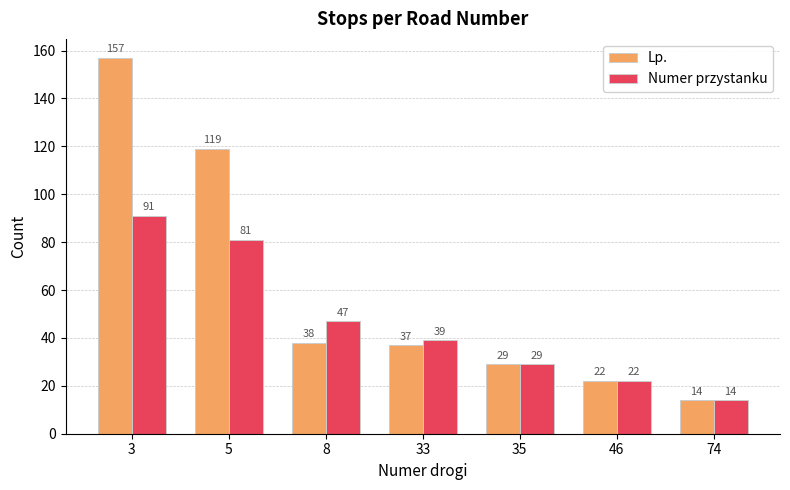

What is the difference between the second highest and second lowest values in the Numer przystanku series?

59